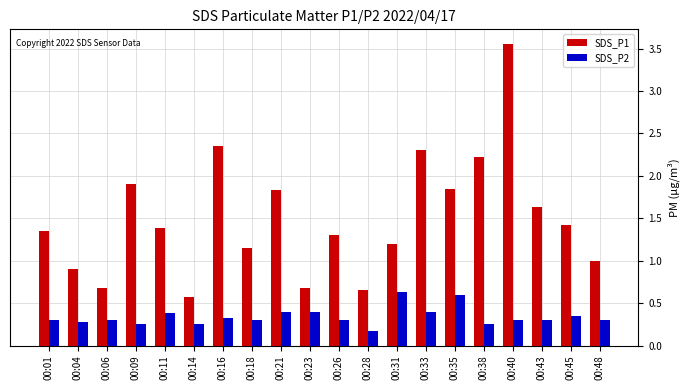

Where is SDS_P2 nearest to the value 0?

00:28